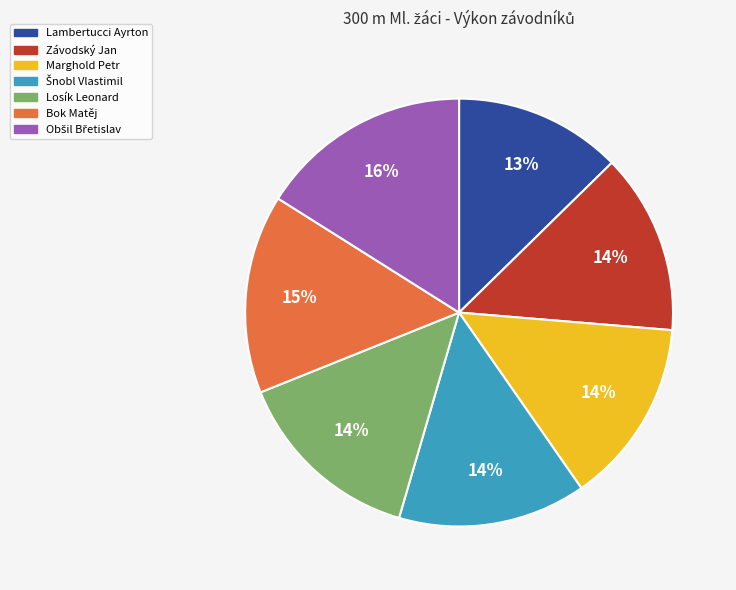

Approximately how many times larger is the value at Marghold Petr compared to Závodský Jan?

1.0